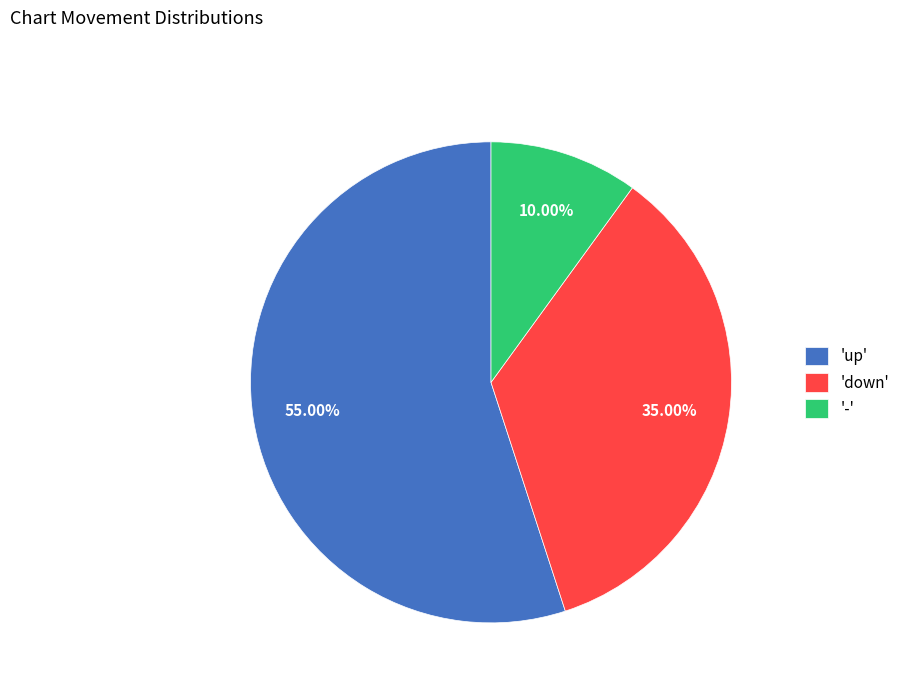

What is the smallest slice in the pie chart?

'-'